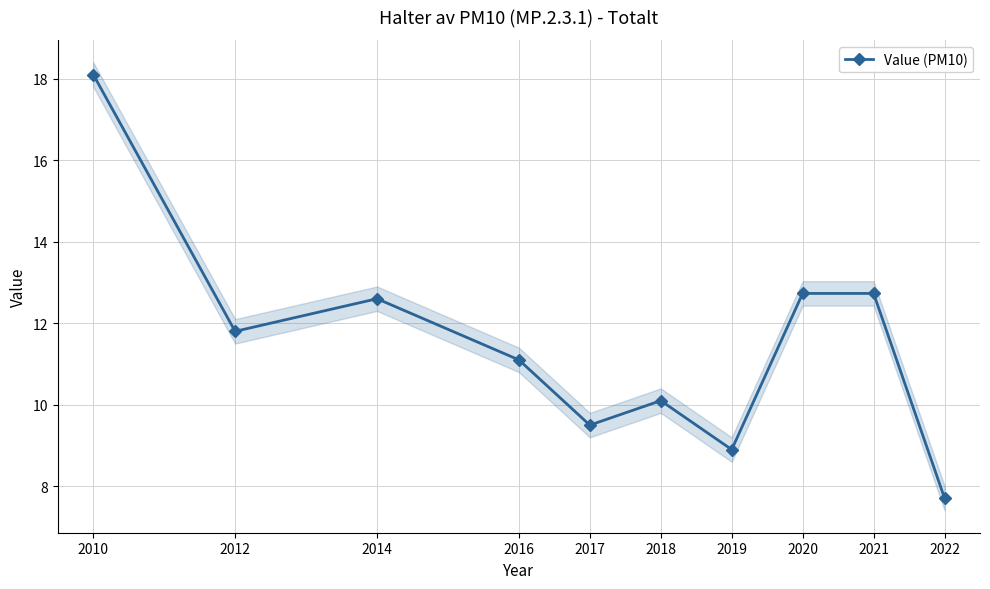

What is the value of the 2nd point from the left?

11.8